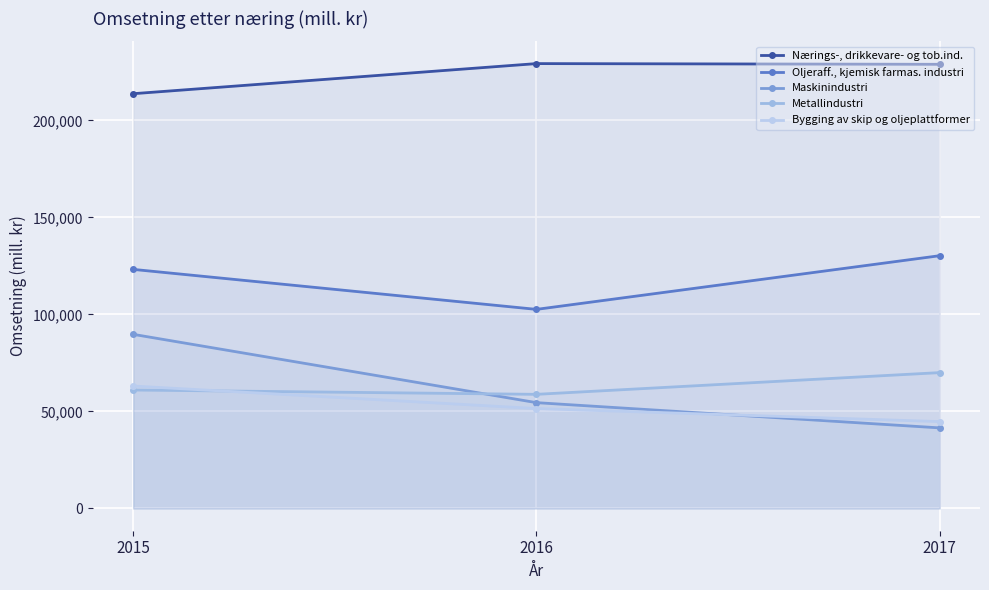

Reading right to left, extract all data points from this chart.

Nærings-, drikkevare- og tob.ind.: 228935	229299	213787
Oljeraff., kjemisk farmas. industri: 130287	102621	123232
Maskinindustri: 41541	54549	89757
Metallindustri: 70026	58832	61063
Bygging av skip og oljeplattformer: 44783	51510	63109